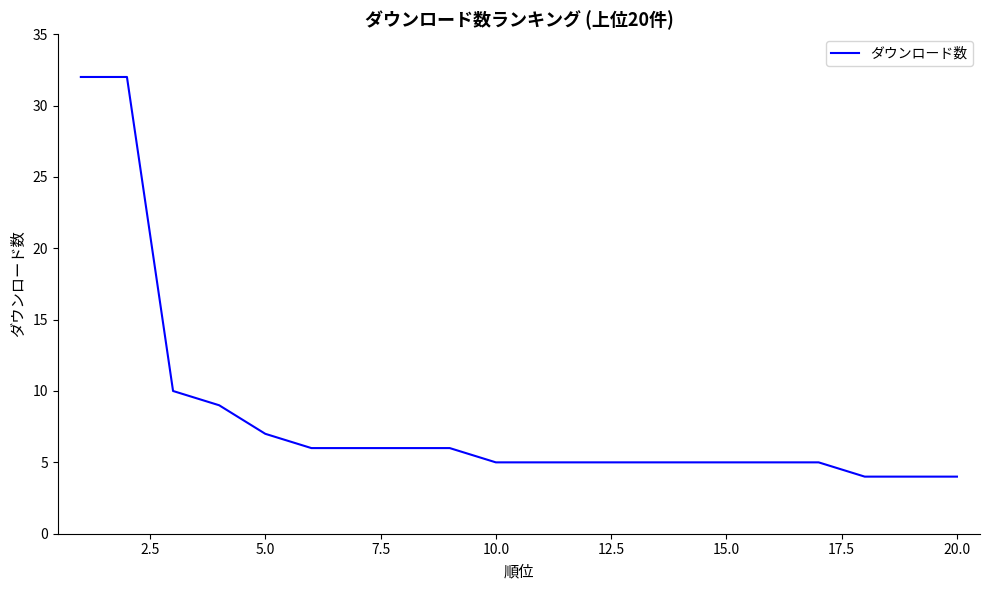

What is the difference between the maximum and minimum values?

28